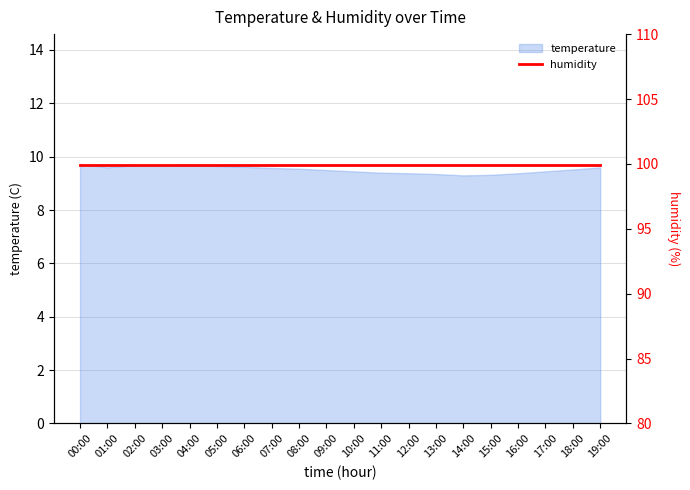

Is it true that temperature equals 12.3 at 11:00?

False